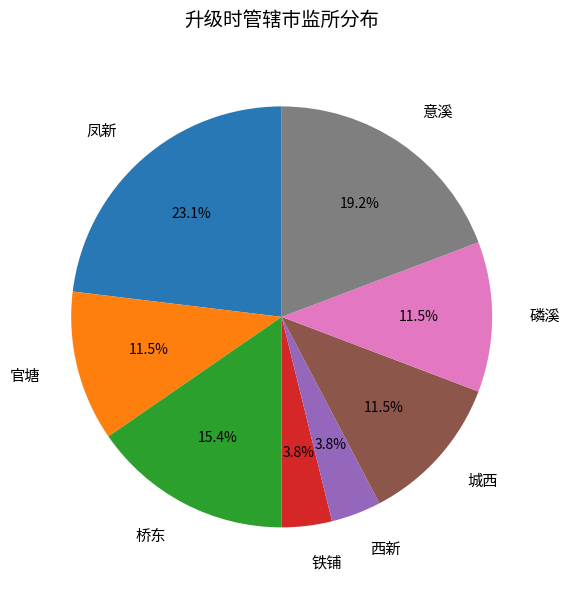

To the nearest percent, what is the combined percentage of 城西 and 凤新?

35%